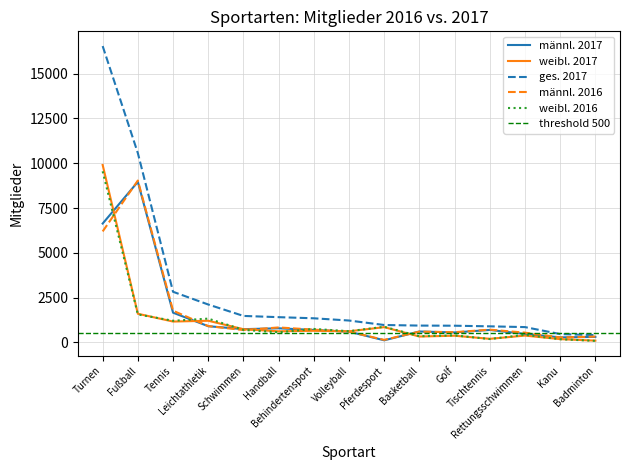

Which series changed the most between Behindertensport and Rettungsschwimmen?

ges. 2017